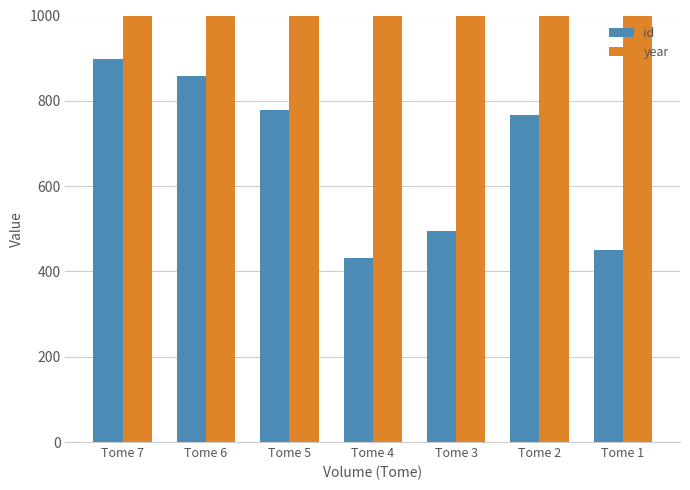

What is the value of the year bar at the 3rd from the left?

2012